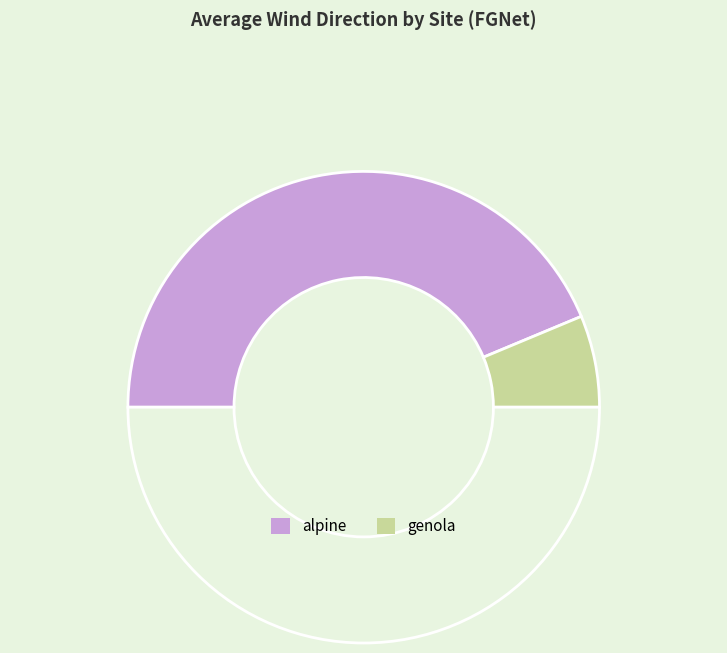

How many segments does this pie chart have?

3